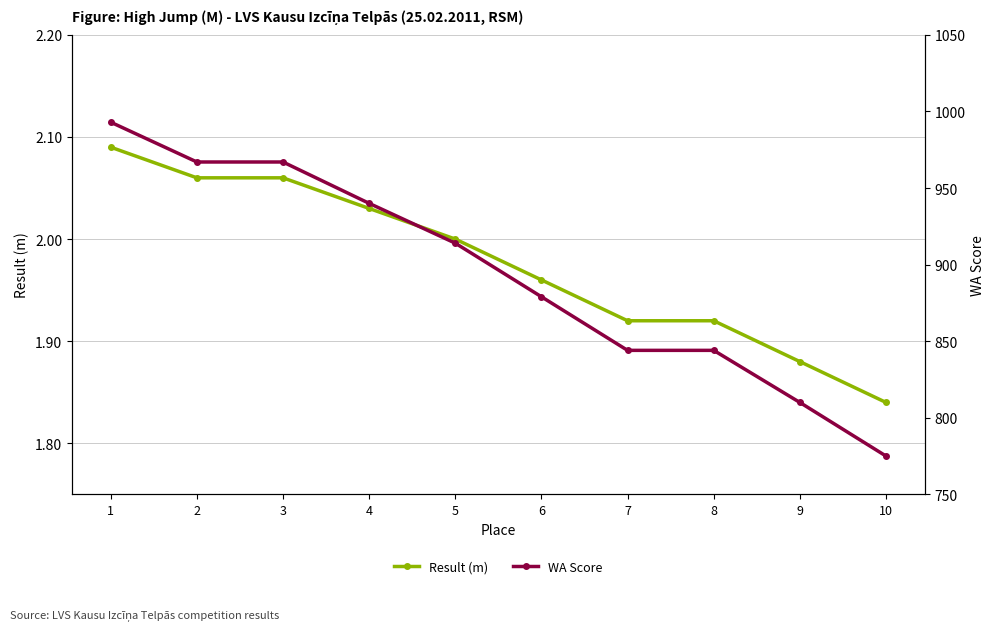

True or false: WA Score and Result (m) cross at least once.

False